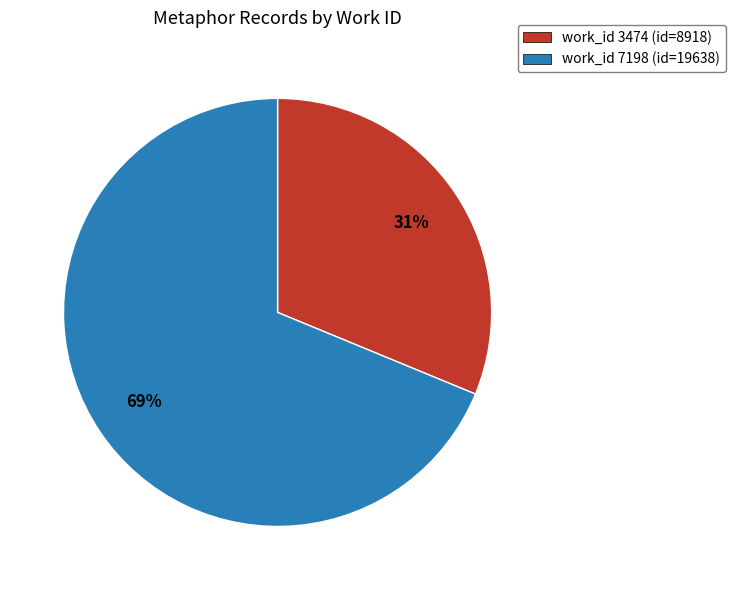

Count the number of slices in the pie.

2